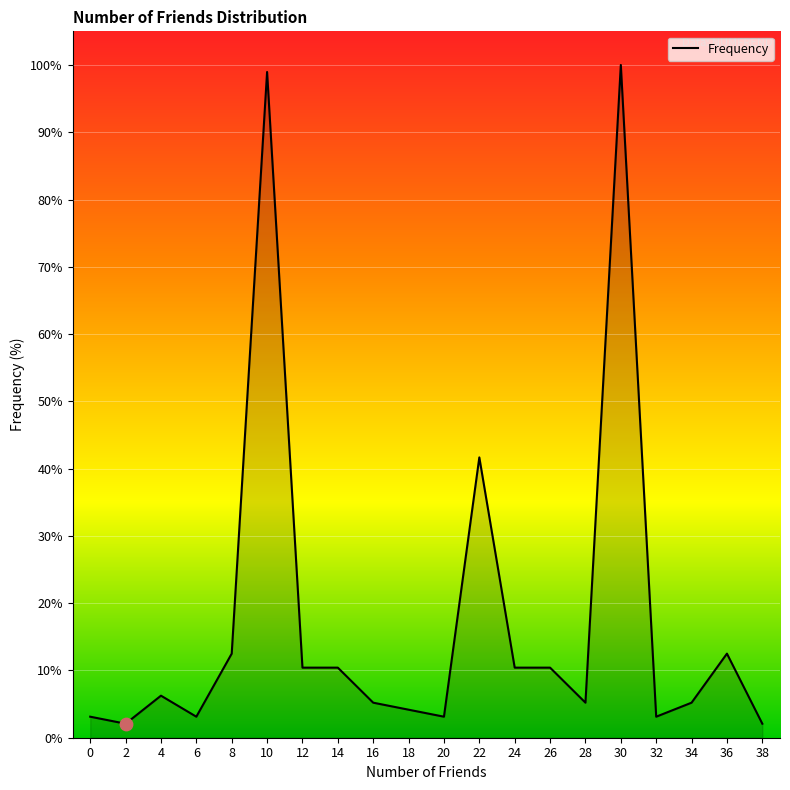

Between 10 and 8, which is larger?

10